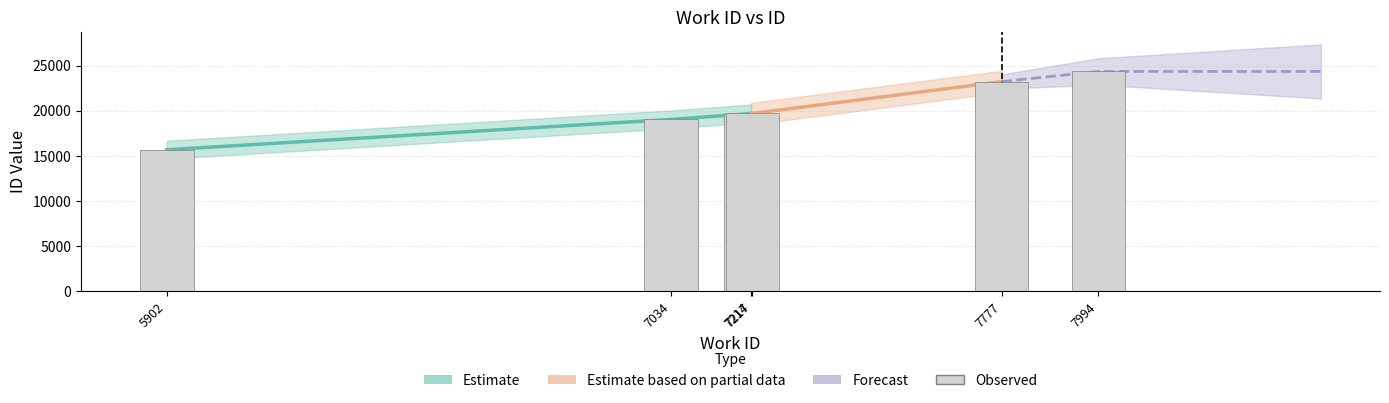

What is the maximum value shown in the chart?

24348